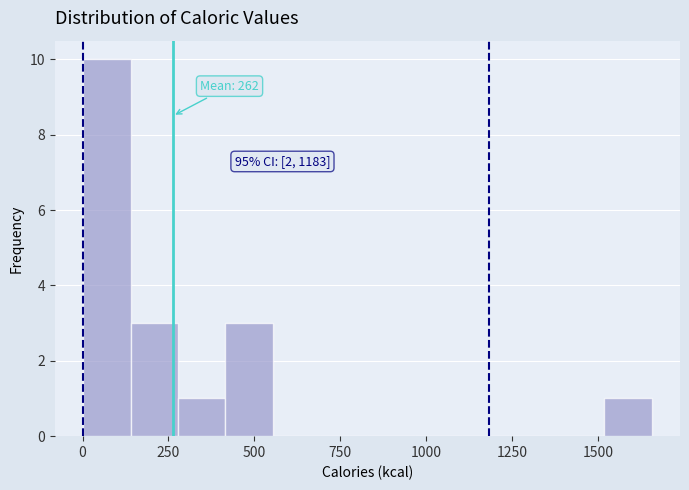

Around what value on the x-axis is the tallest bar? Give the approximate position of its centre, as read against the axis.

50